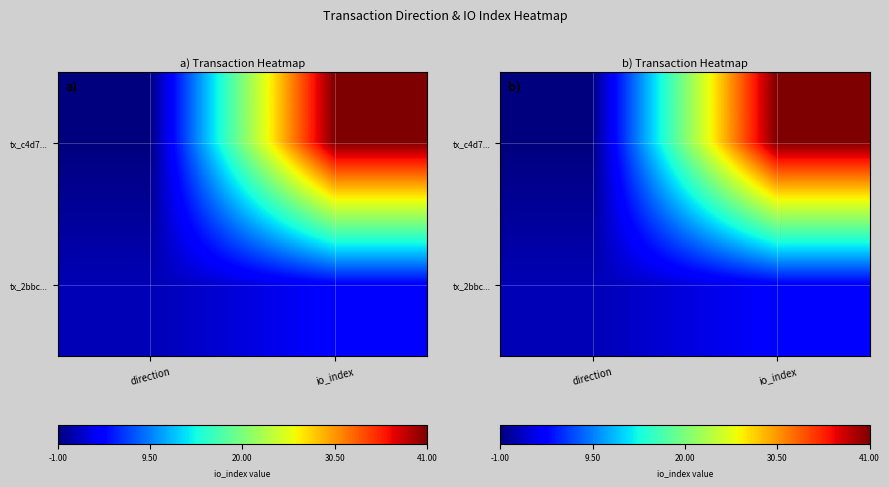

What is the spread (max minus min) of values at io_index?

37